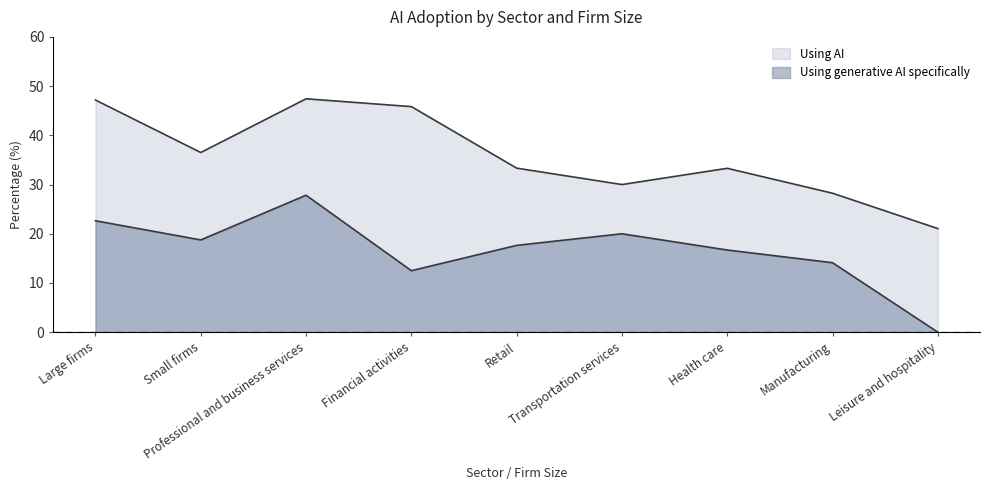

How many lines are shown in the chart?

2